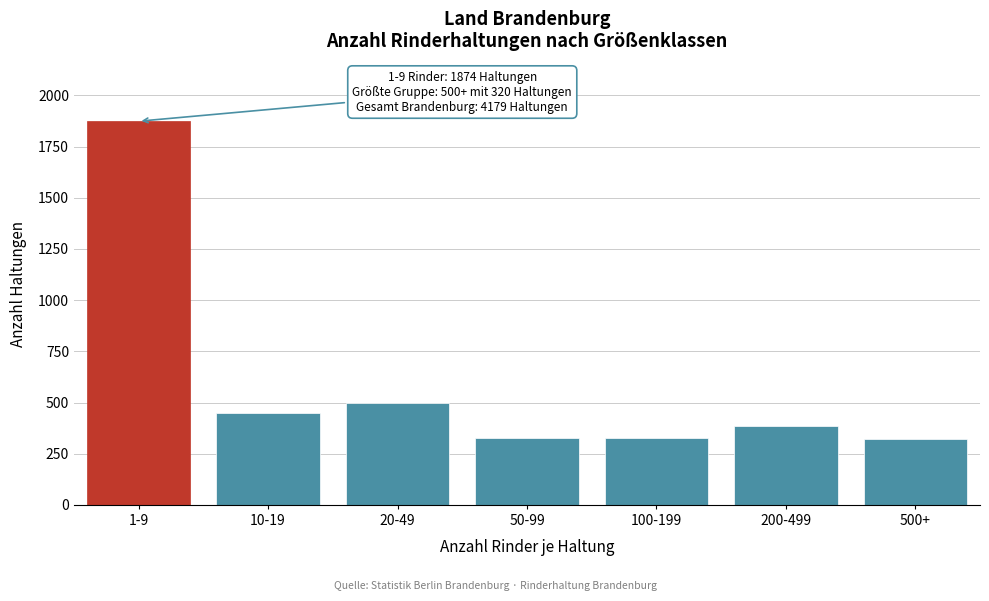

The value at 500+ is 320. True or false?

True